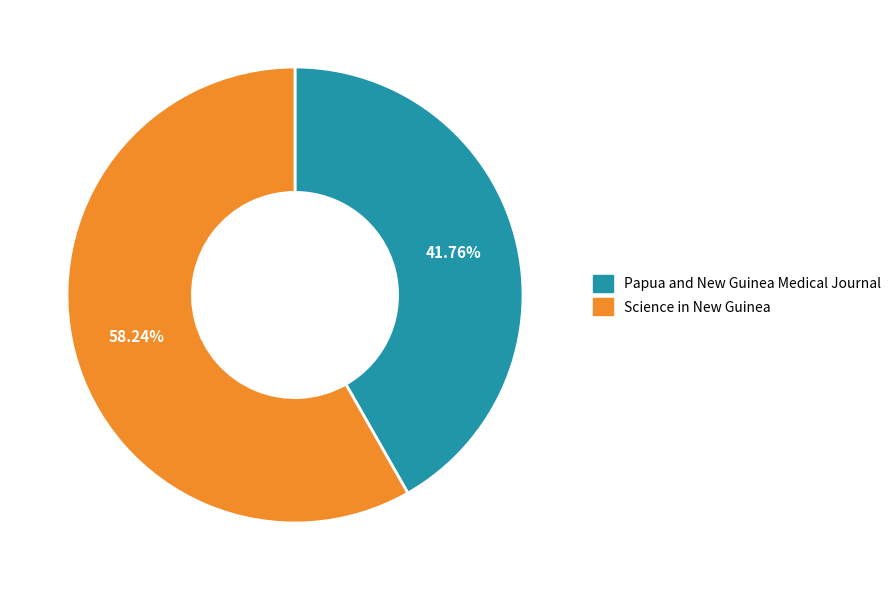

Is it true that Science in New Guinea is 58% of the pie?

True